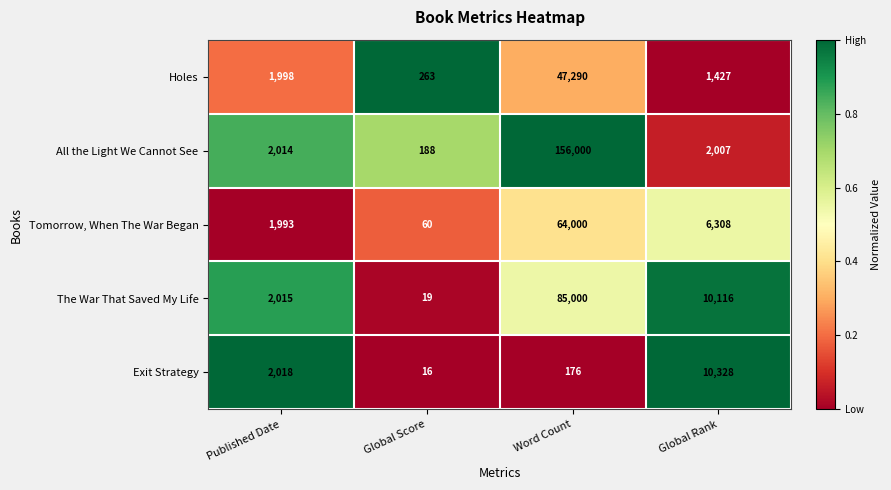

Reading left to right, what are all the values shown in this chart?

Holes: 1998	263	47290	1427
All the Light We Cannot See: 2014	188	156000	2007
Tomorrow, When The War Began: 1993	60	64000	6308
The War That Saved My Life: 2015	19	85000	10116
Exit Strategy: 2018	16	176	10328